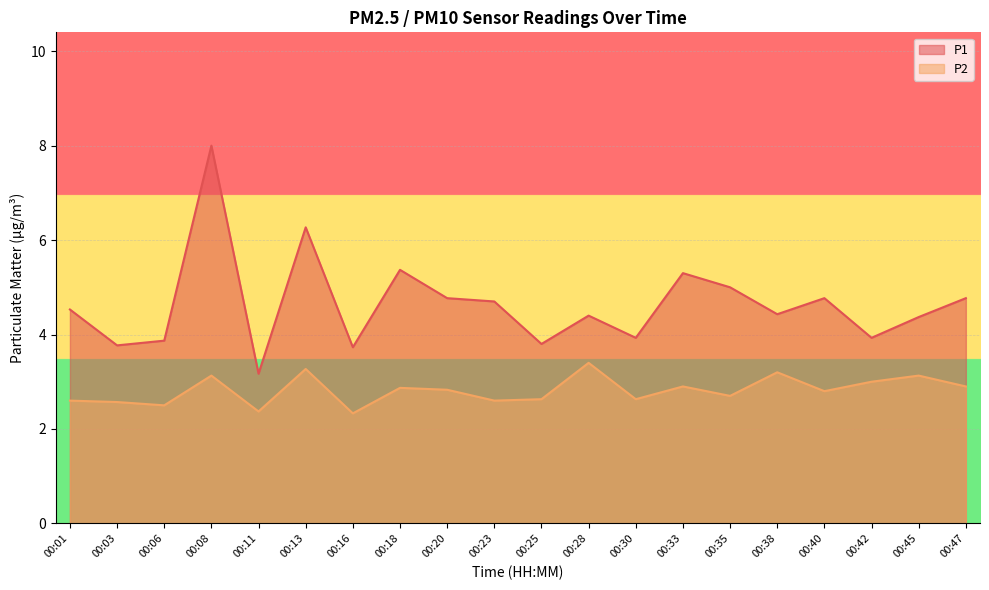

The P2 series shows 1.3 at 00:33. True or false?

False